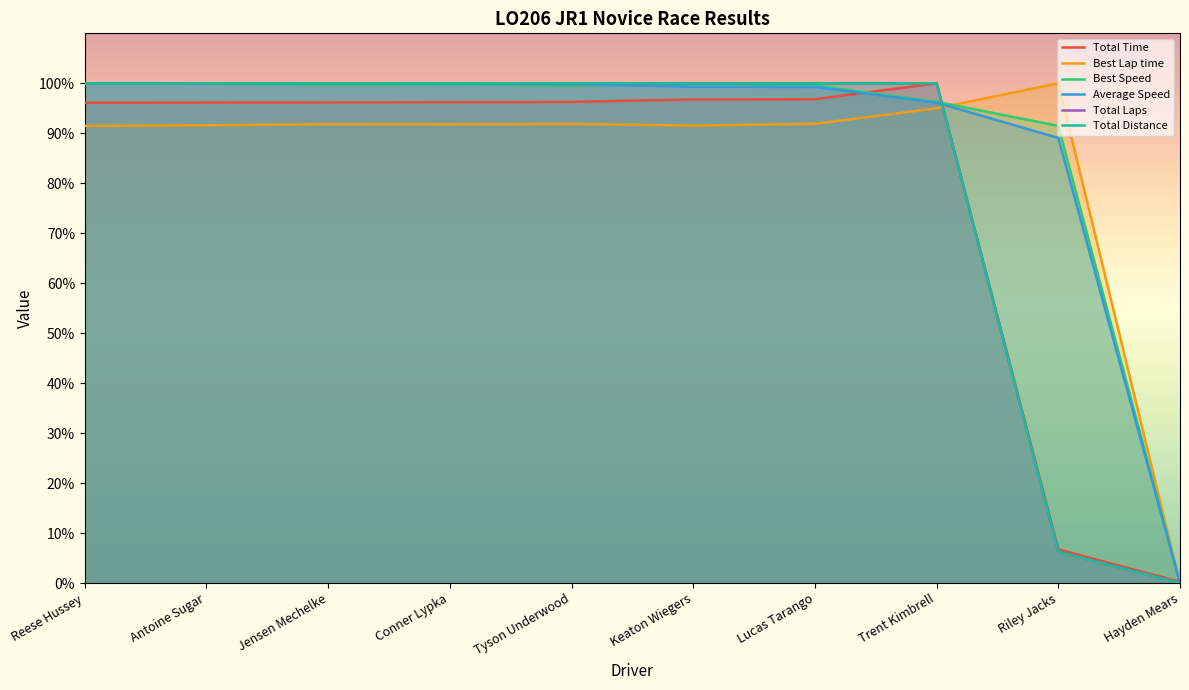

Rank the series at Trent Kimbrell from highest to lowest value.

Total Time, Total Laps, Total Distance, Best Speed, Average Speed, Best Lap time